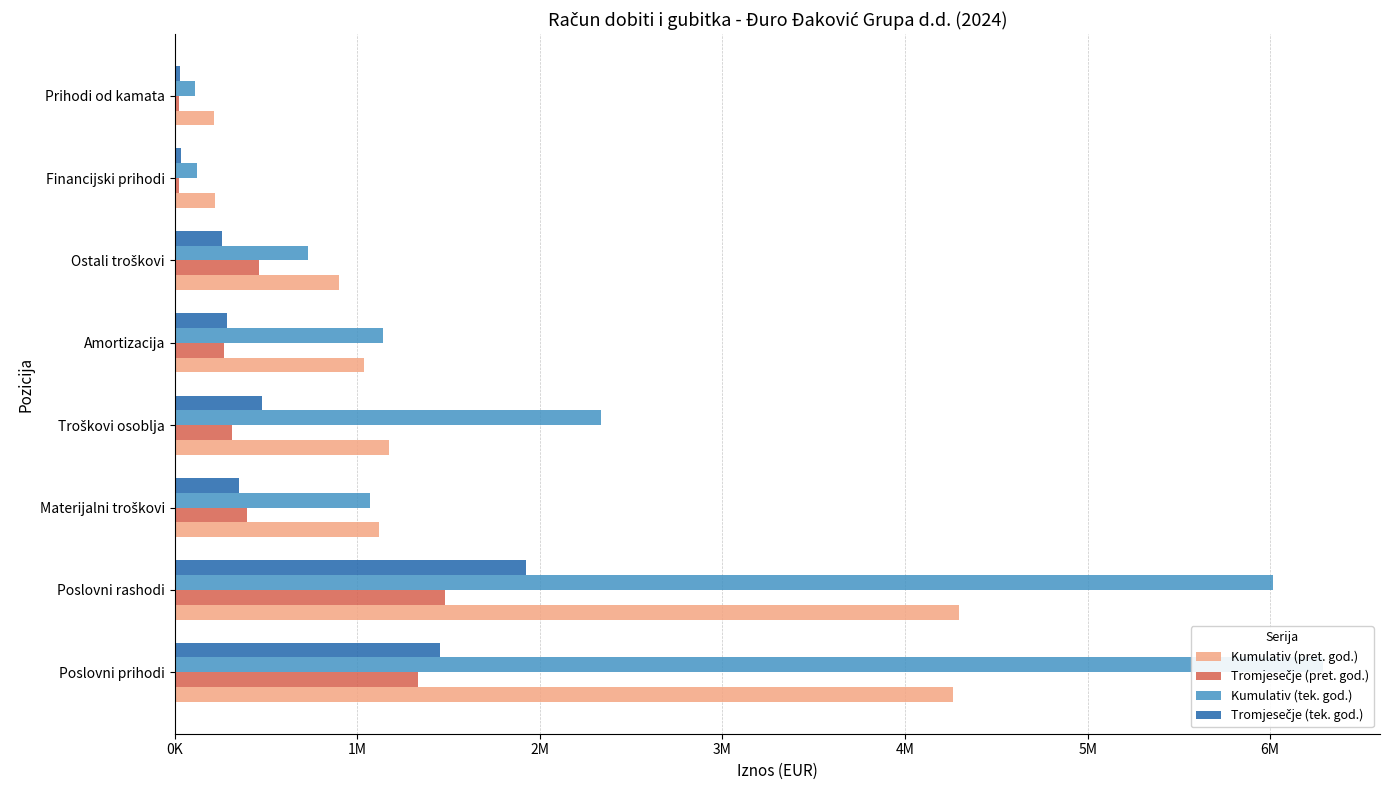

At how many categories does at least one series exceed 3561072?

2